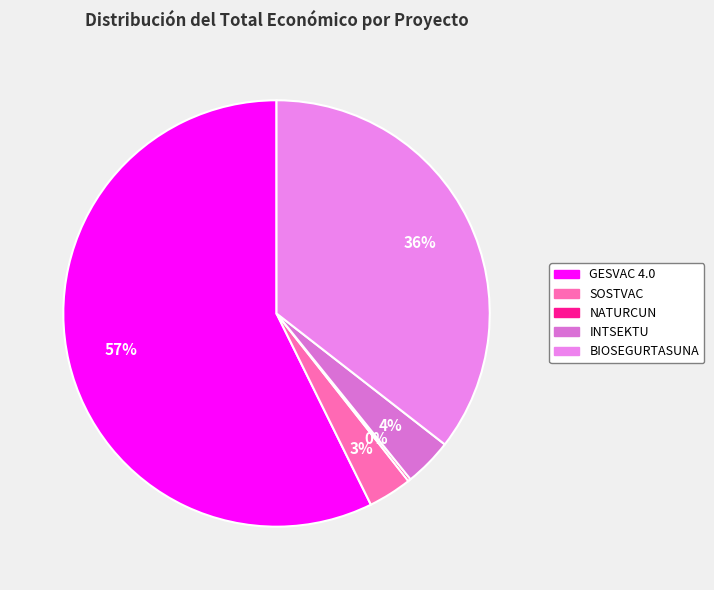

Count the number of slices in the pie.

5